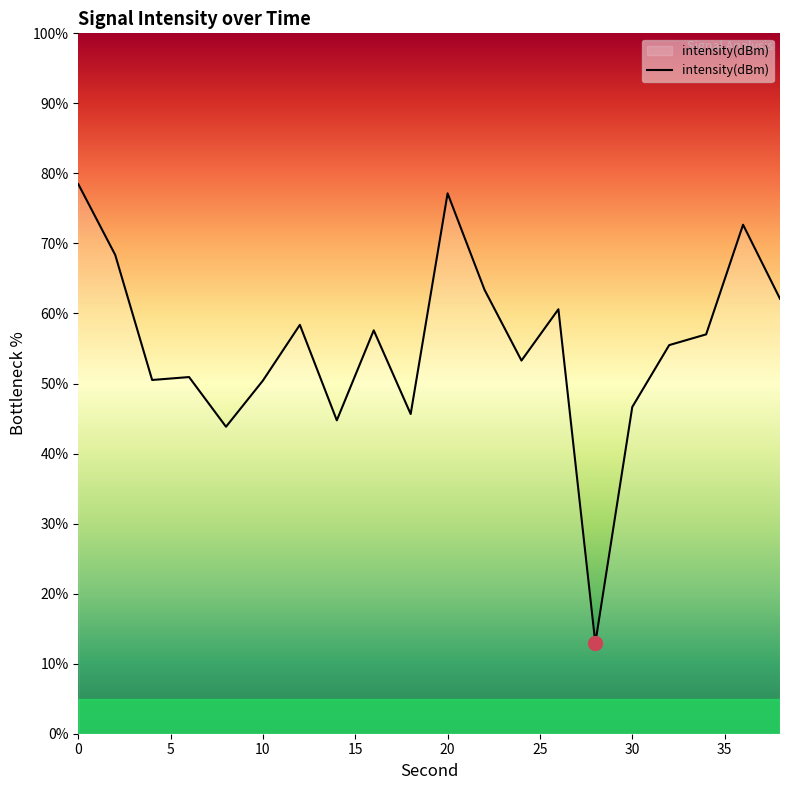

What is the difference between the second highest and minimum values?

64.2